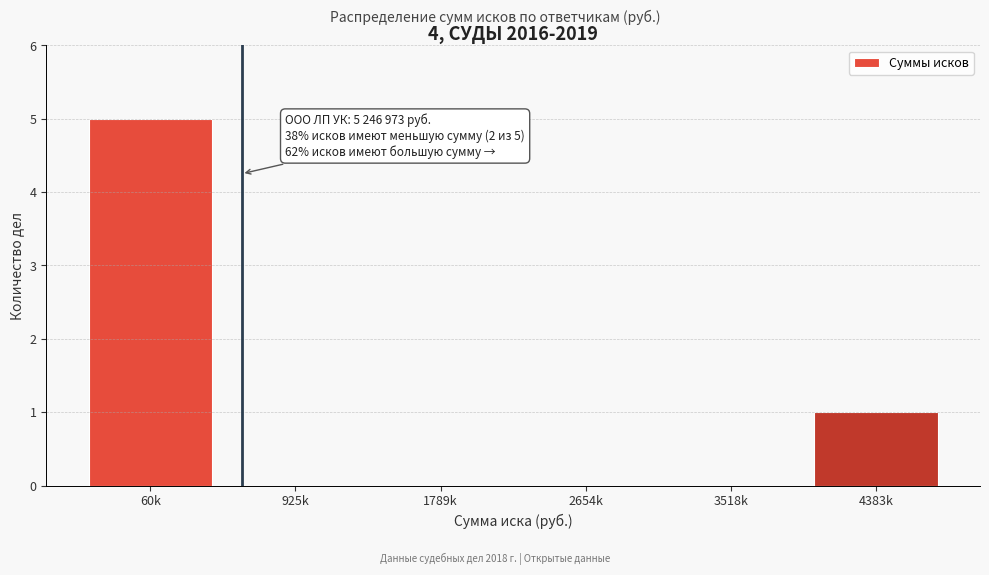

Reading left to right, extract all data points from this chart.

60k=5	925k=0	1789k=0	2654k=0	3518k=0	4383k=1